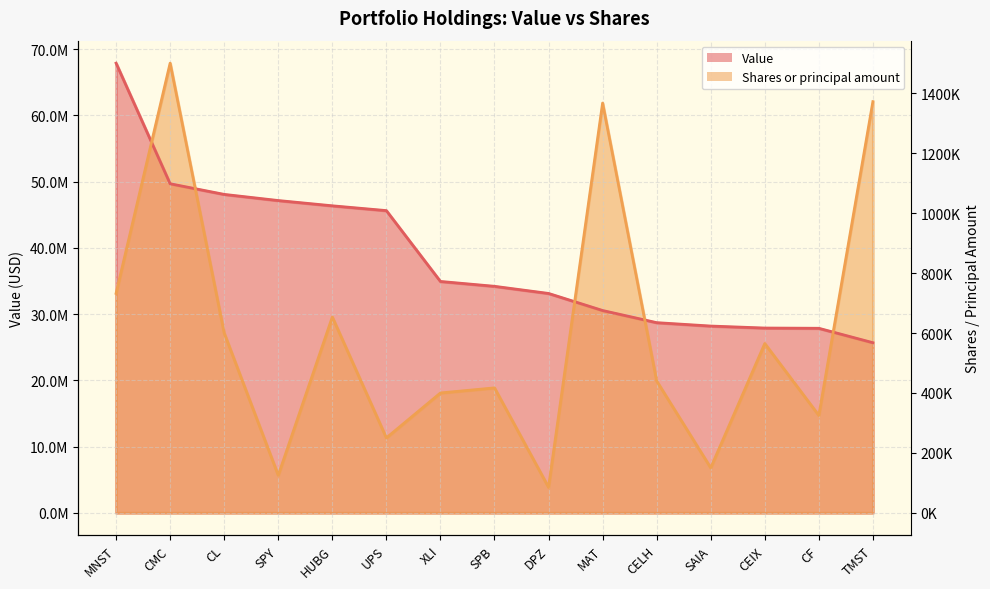

At which category does Shares or principal amount reach its first local valley?

SPY